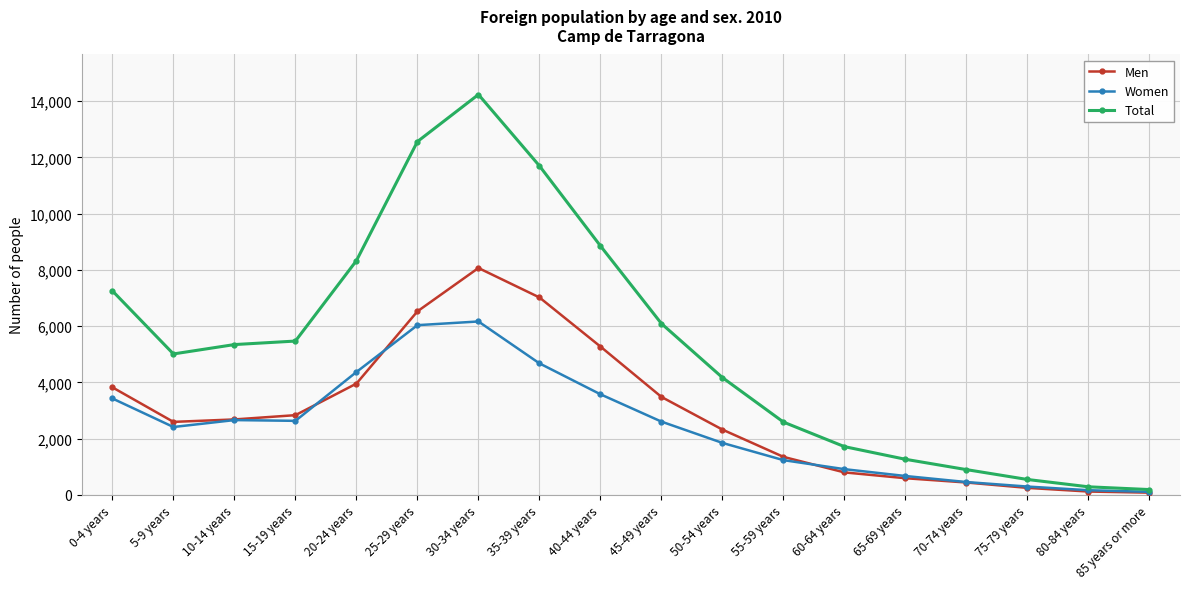

What is the highest value of the Women series?

6166